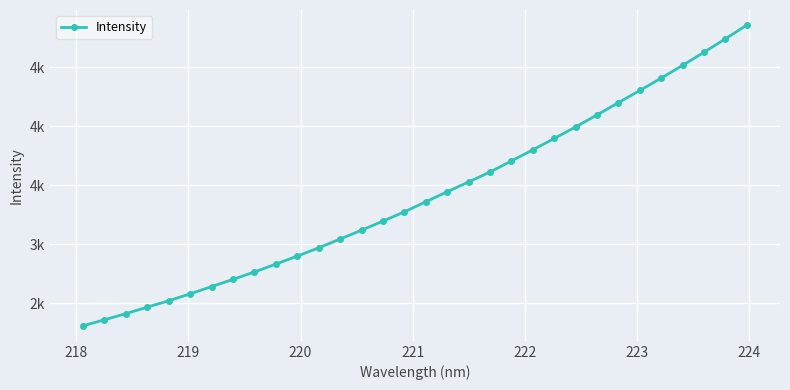

Does the chart have visible grid lines?

Yes